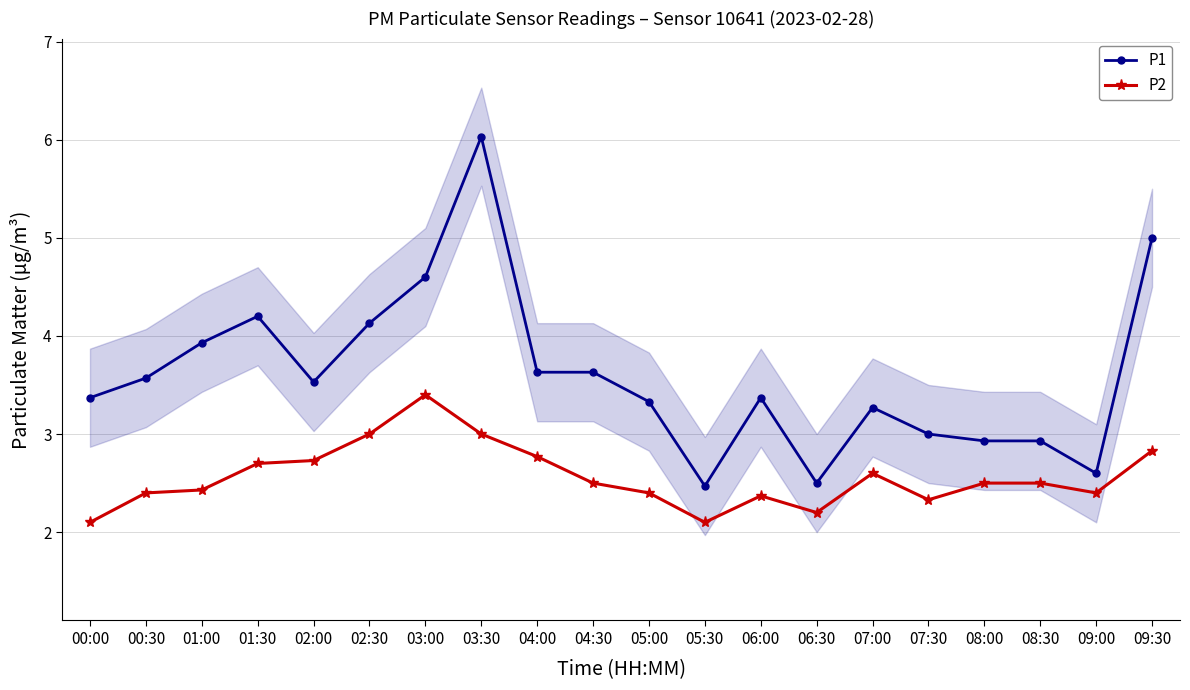

What is the difference between the P1 values at 06:30 and 01:00?

1.4